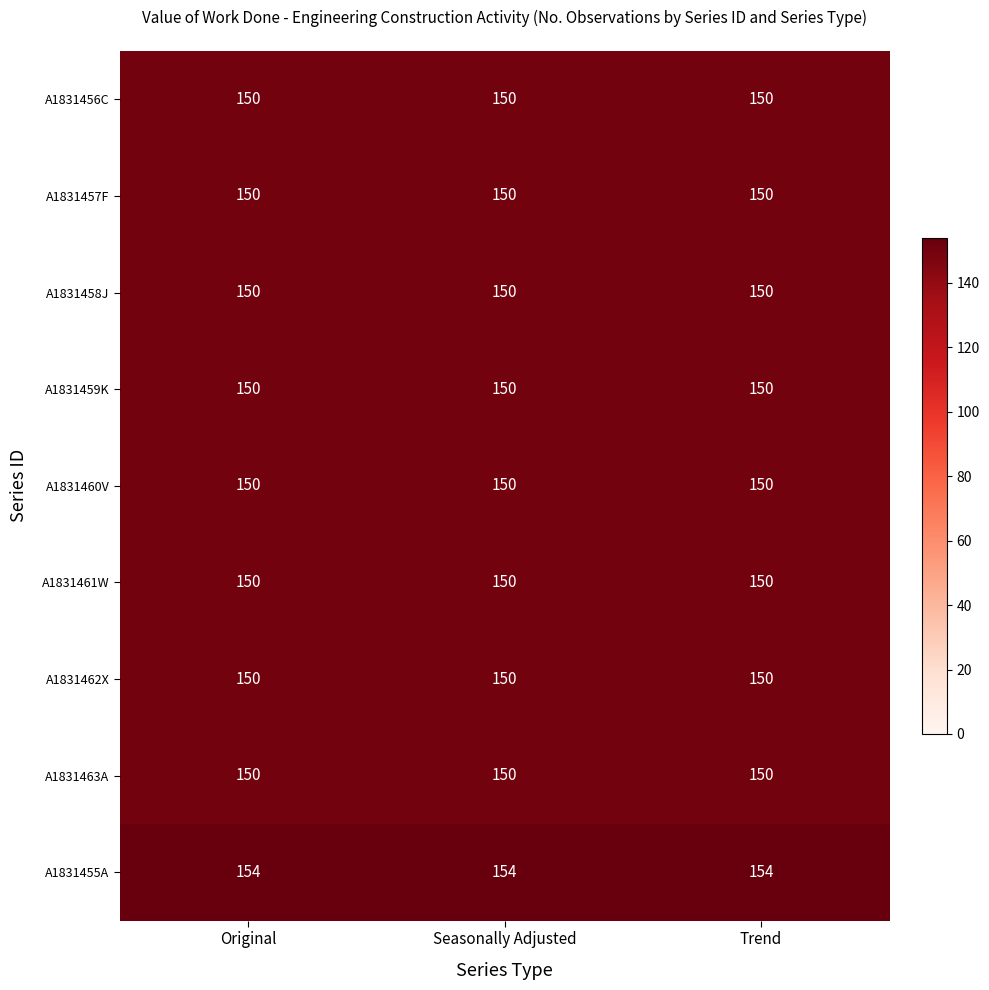

At how many categories does at least one series exceed 151?

3